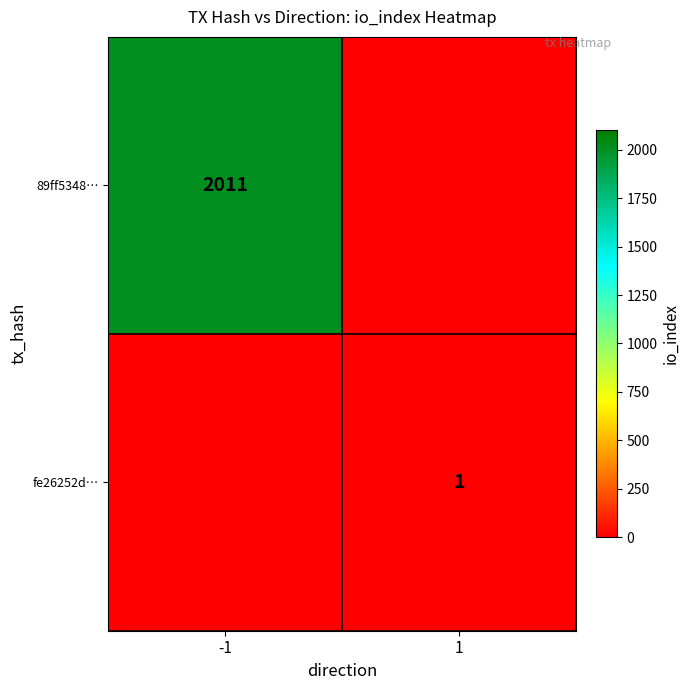

The value of fe26252d… at 1 is 2. True or false?

False